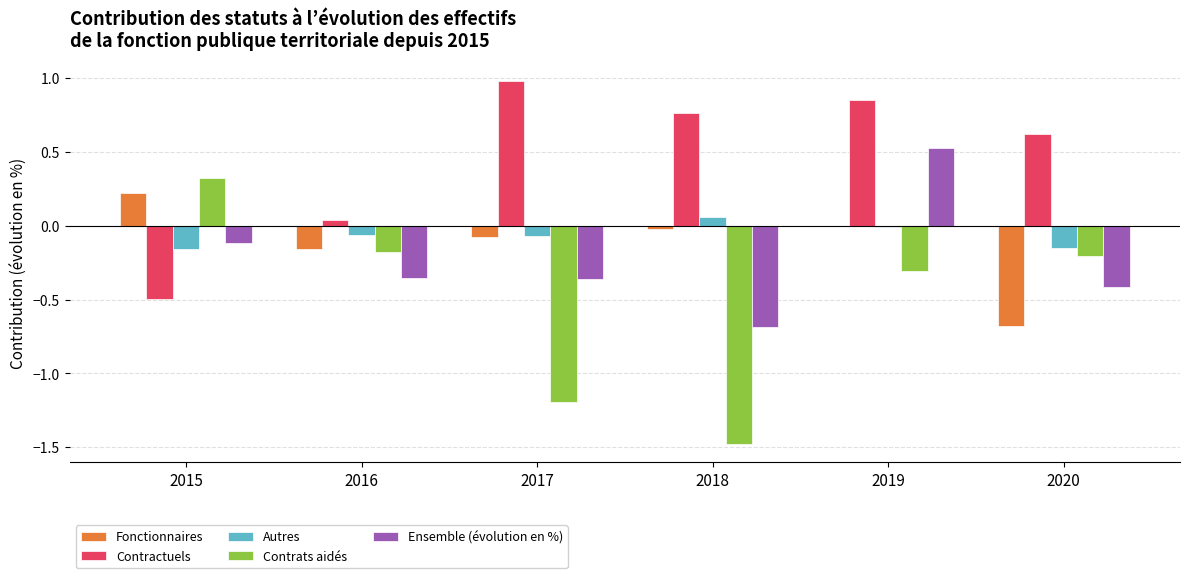

Read the Ensemble (évolution en %) value at 2018.

-0.7